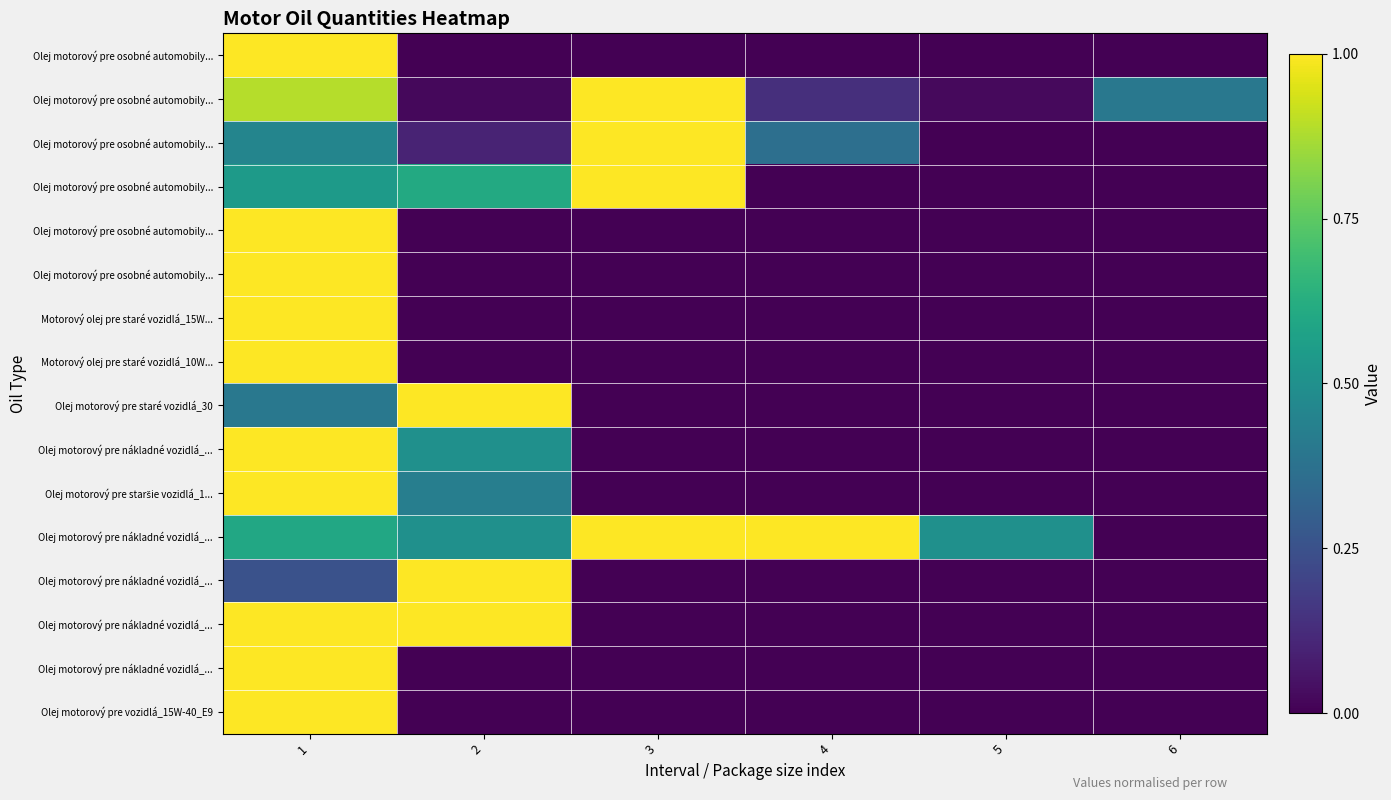

At which category is the sum across all series the highest?

1